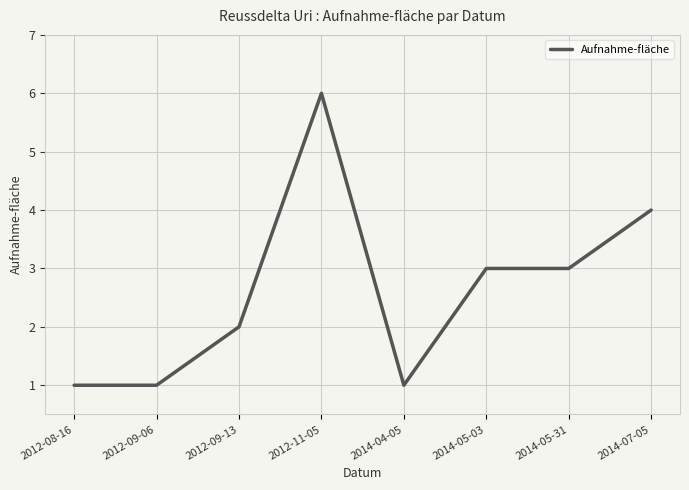

Approximately how many times larger is the value at 2012-08-16 compared to 2012-09-13?

0.5